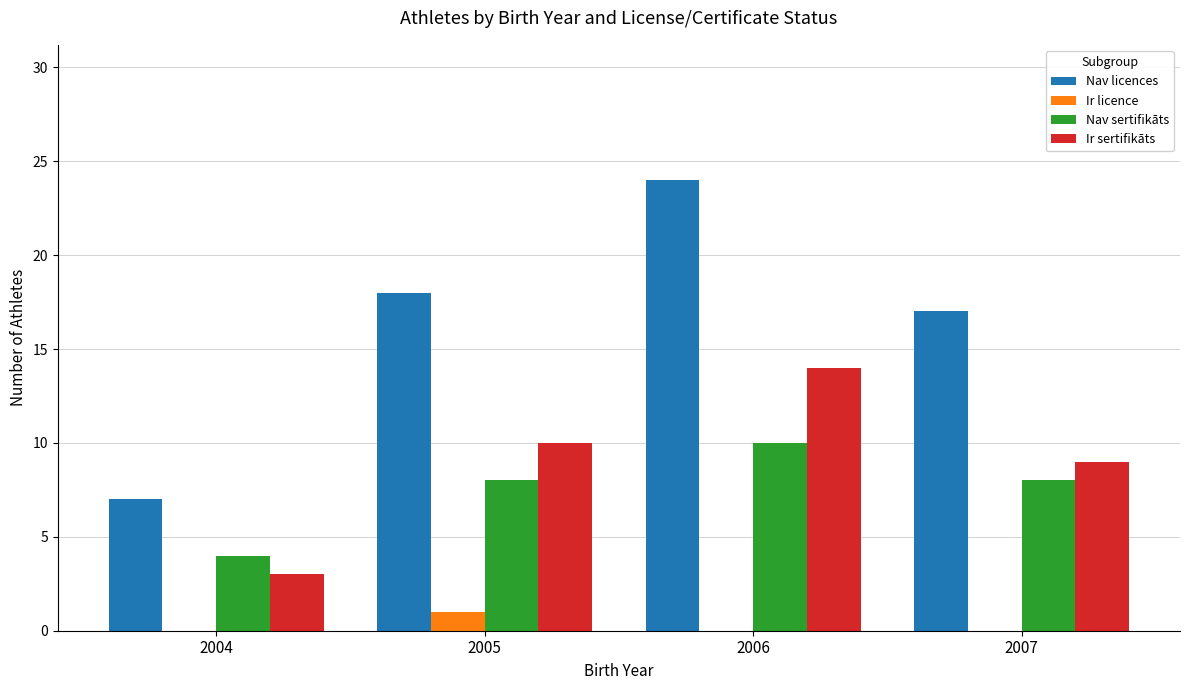

At which category is the sum across all series the highest?

2006